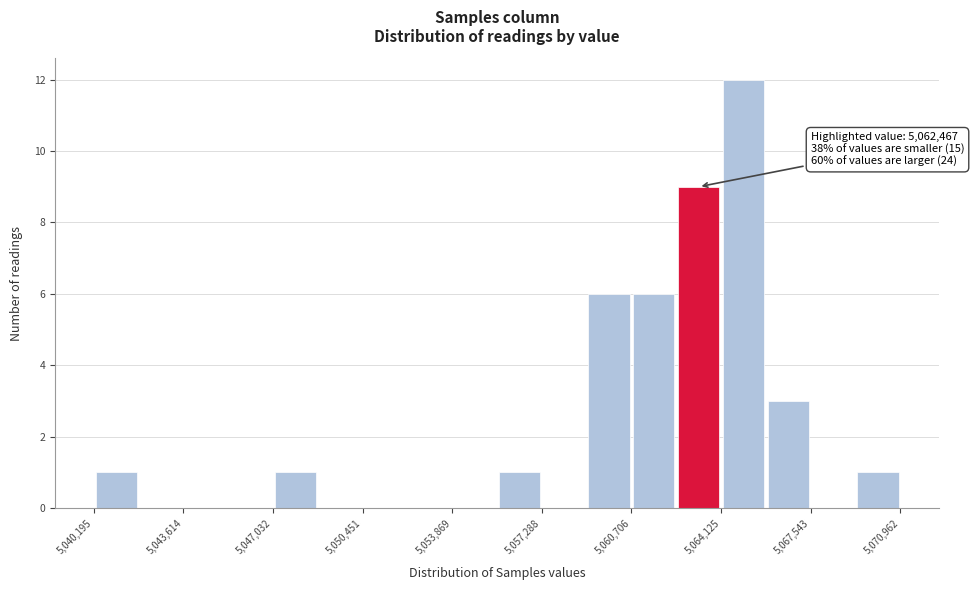

Around what value on the x-axis is the tallest bar? Give the approximate position of its centre, as read against the axis.

5065000